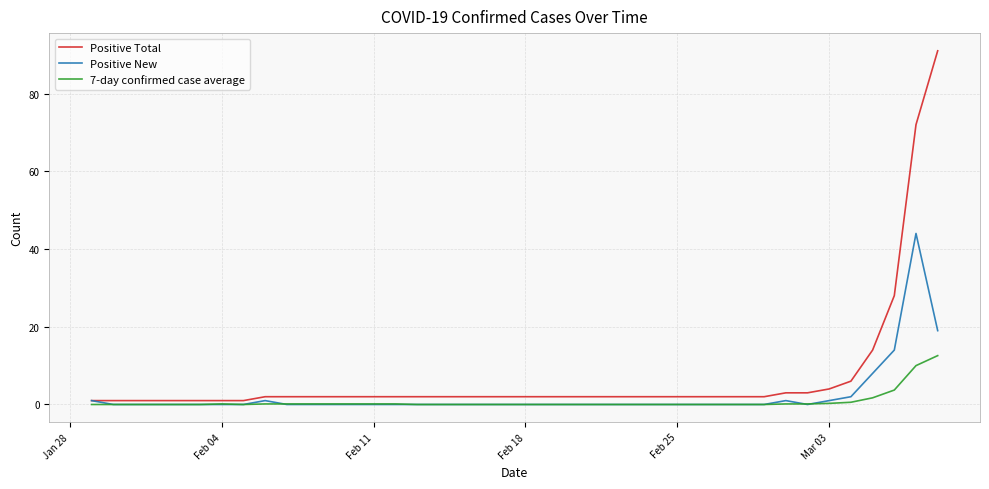

Which series has the widest spread of values?

Positive Total